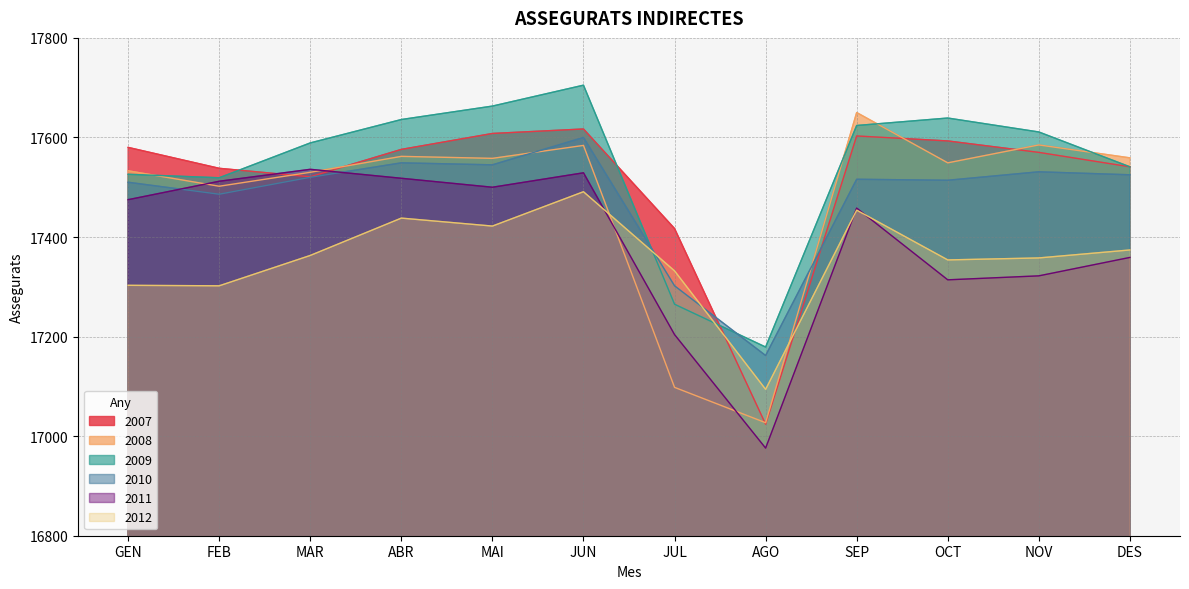

Does the chart have visible grid lines?

Yes